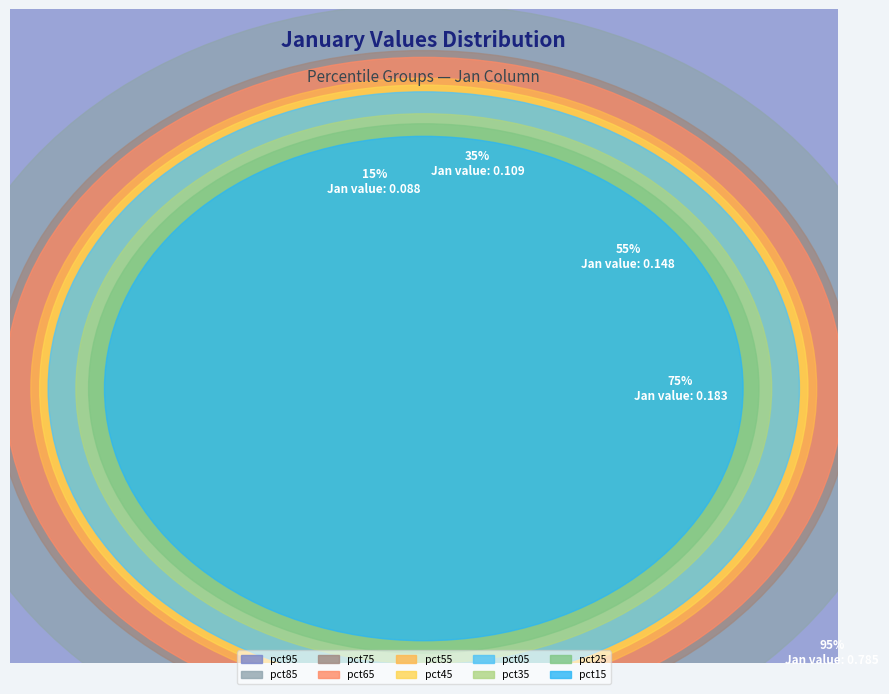

What percentage is the pct25 slice, to the nearest percent?

5%